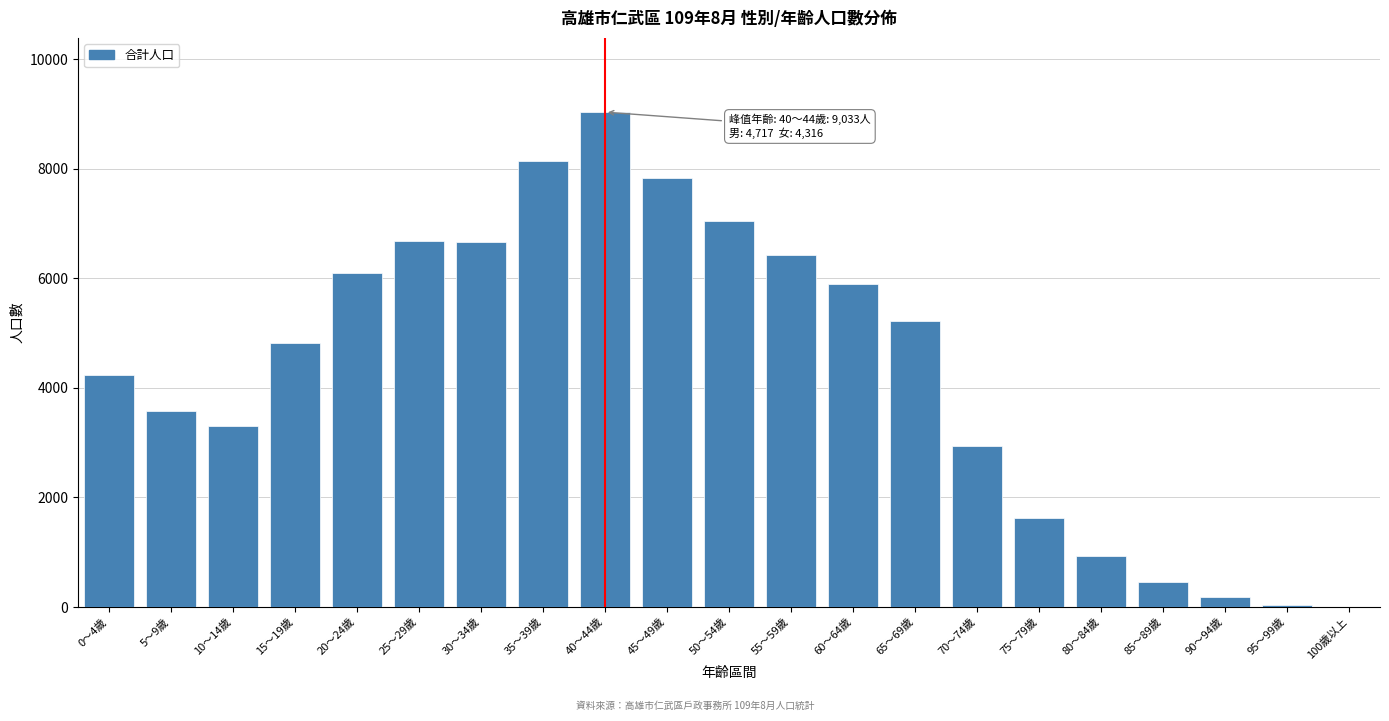

What is the change in value from 35～39歲 to 55～59歲?

-1700